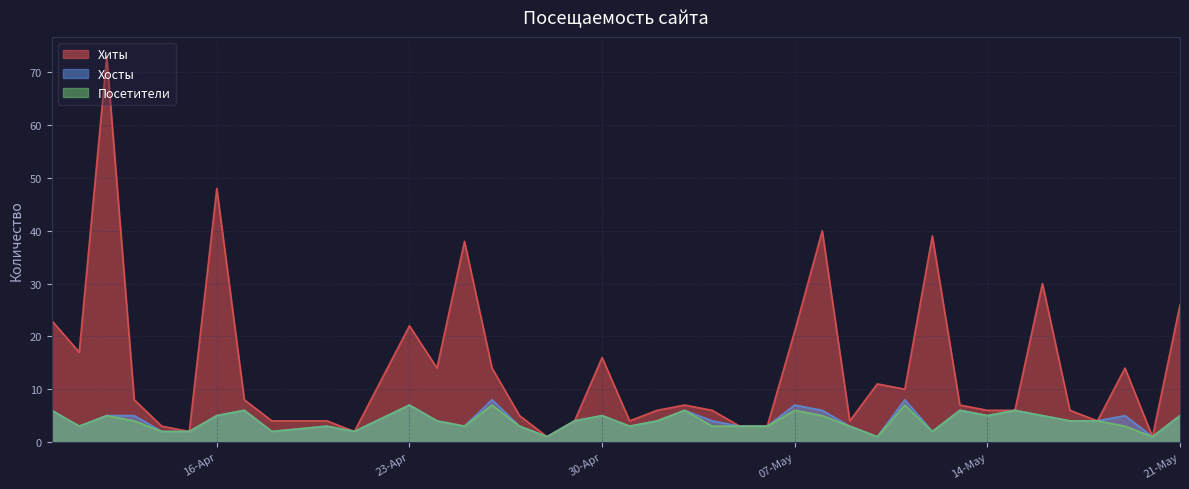

Where is the first local minimum for Хиты?

2024-04-11